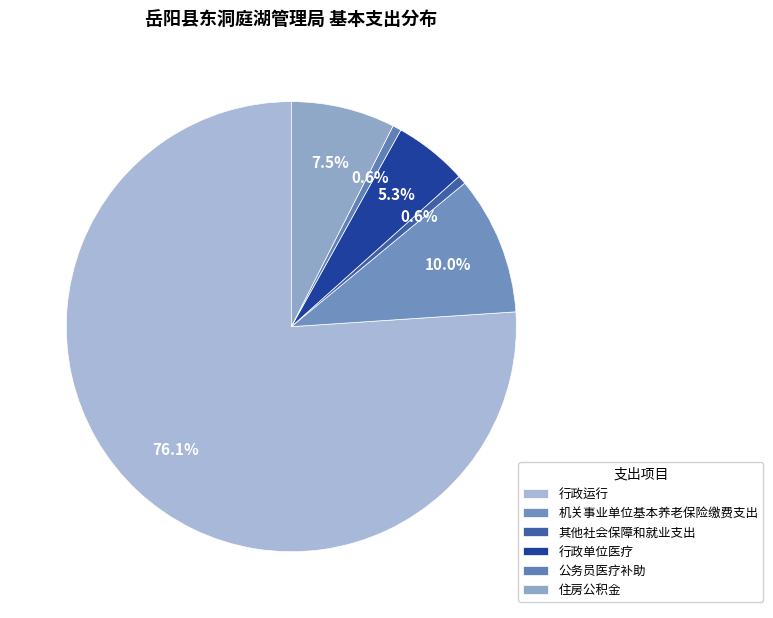

How many slices are in this pie chart?

6